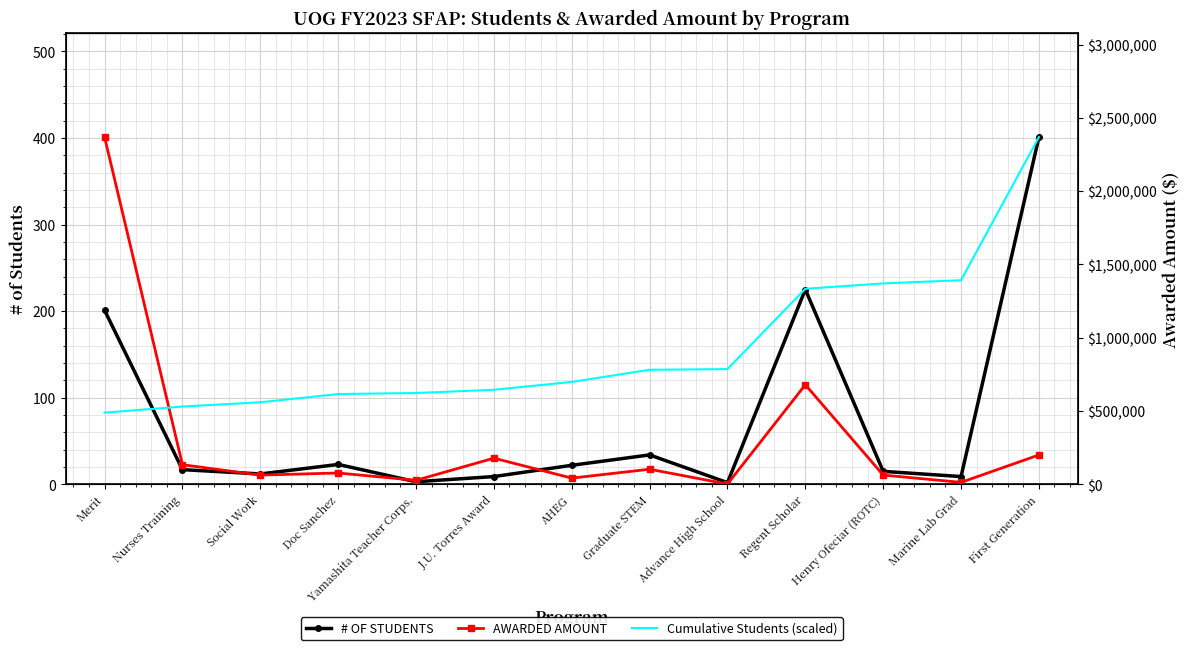

Count the number of data series in this chart.

3